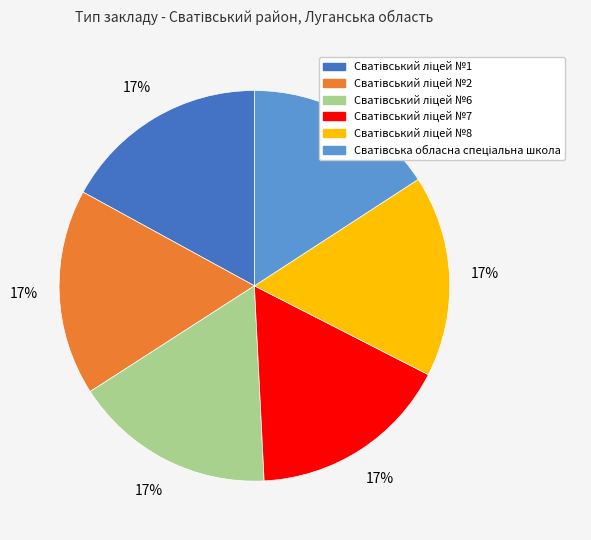

Is there a majority slice in this chart?

No